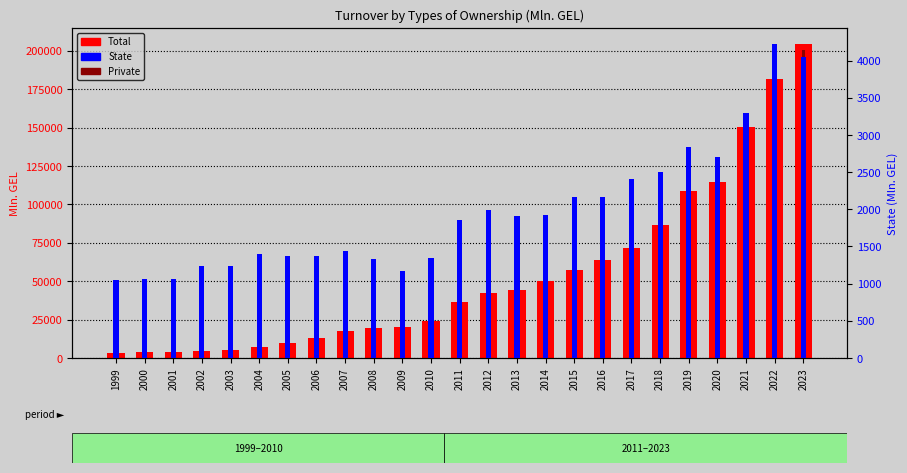

How many bars are there in total?

75